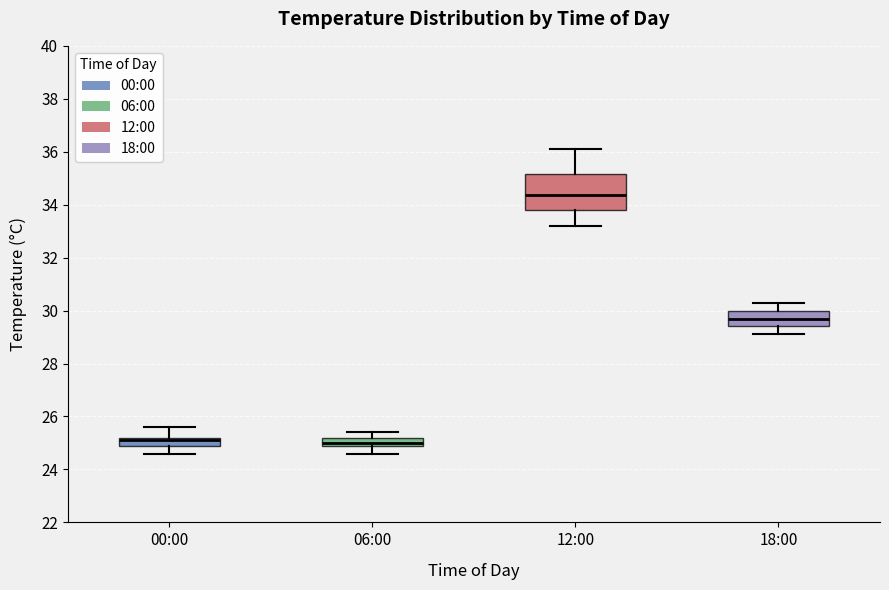

Which box's median line is the highest?

12:00